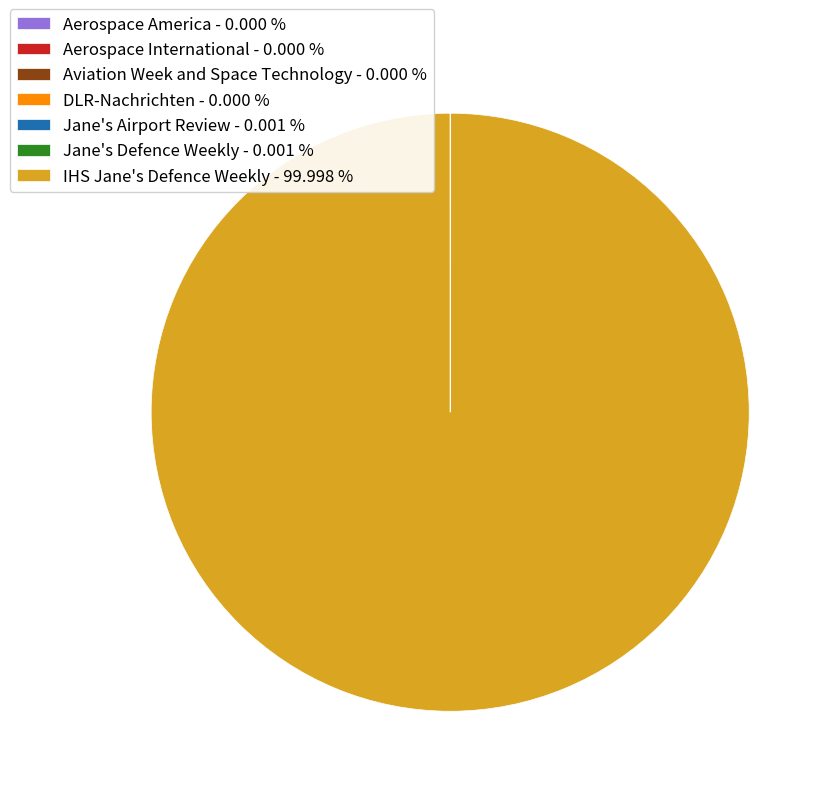

Is there a majority slice in this chart?

Yes